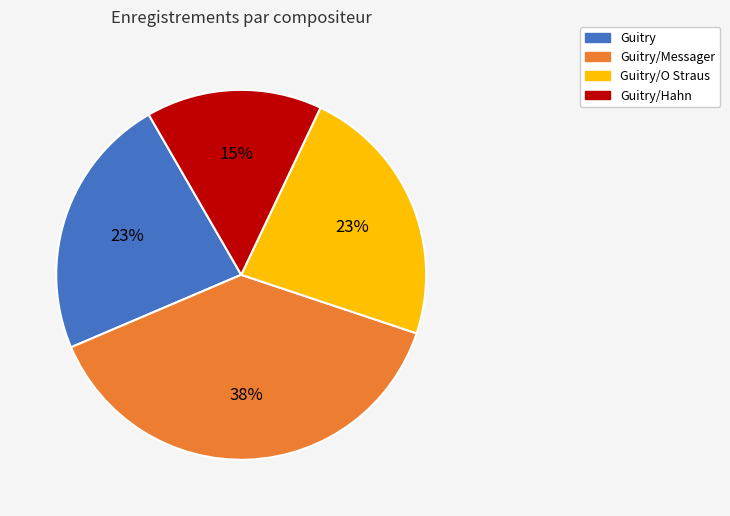

The Guitry/Messager slice represents 26% of the pie. True or false?

False